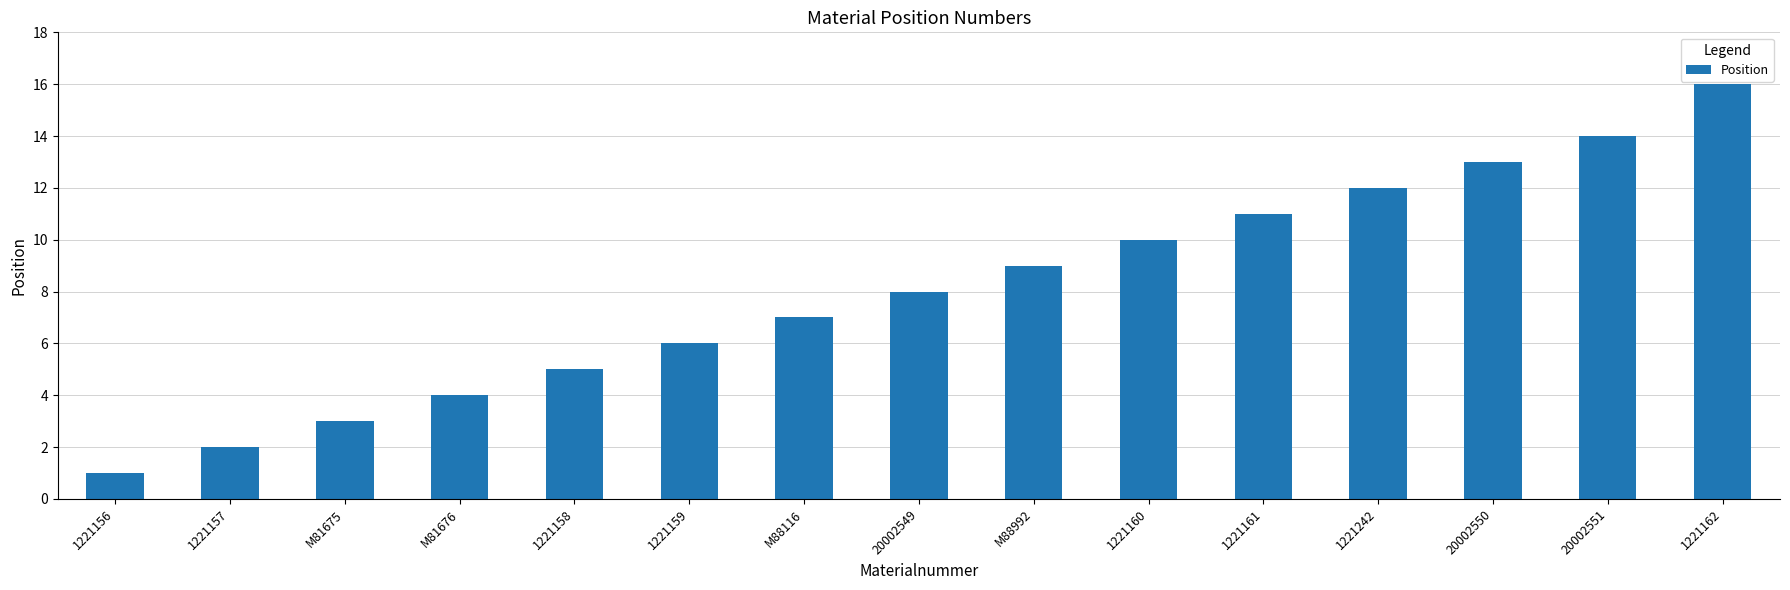

What is the difference between the maximum and minimum values?

15